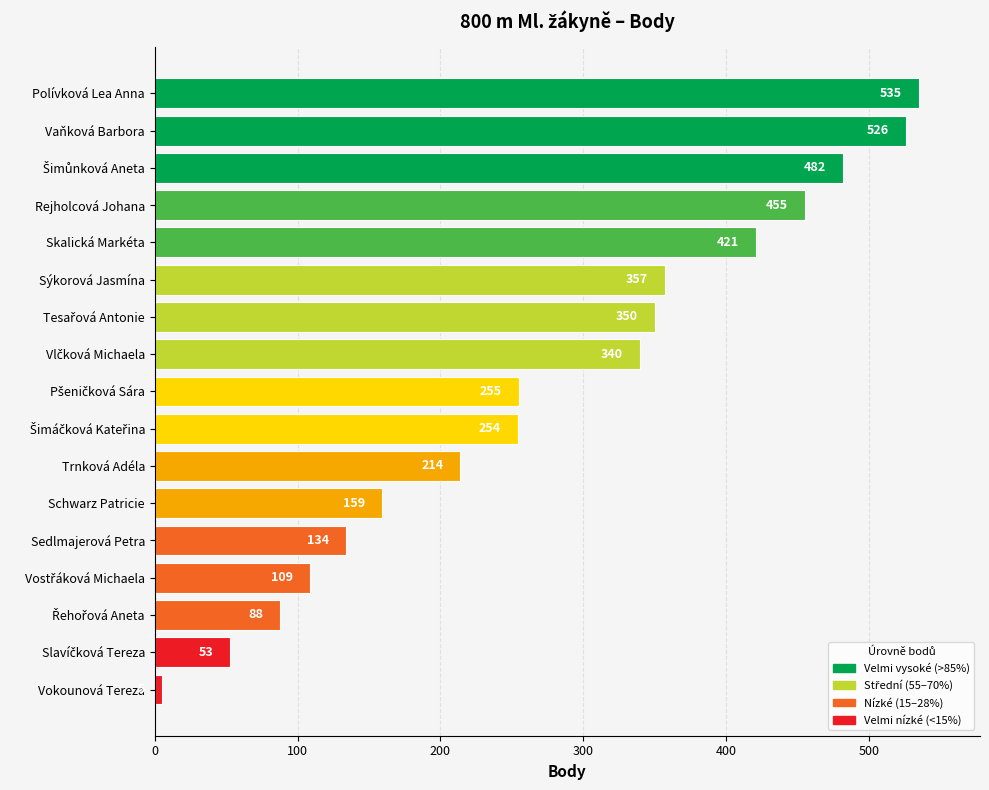

Does the chart contain stacked bars?

No